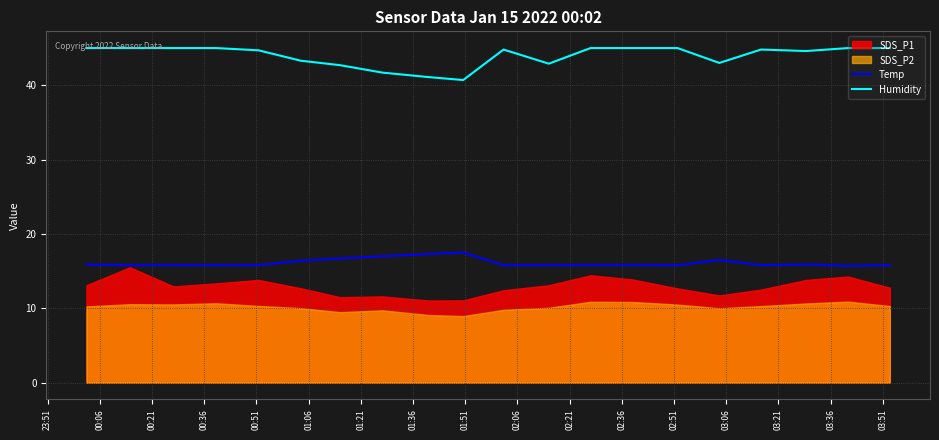

Which series has the widest spread of values?

Humidity